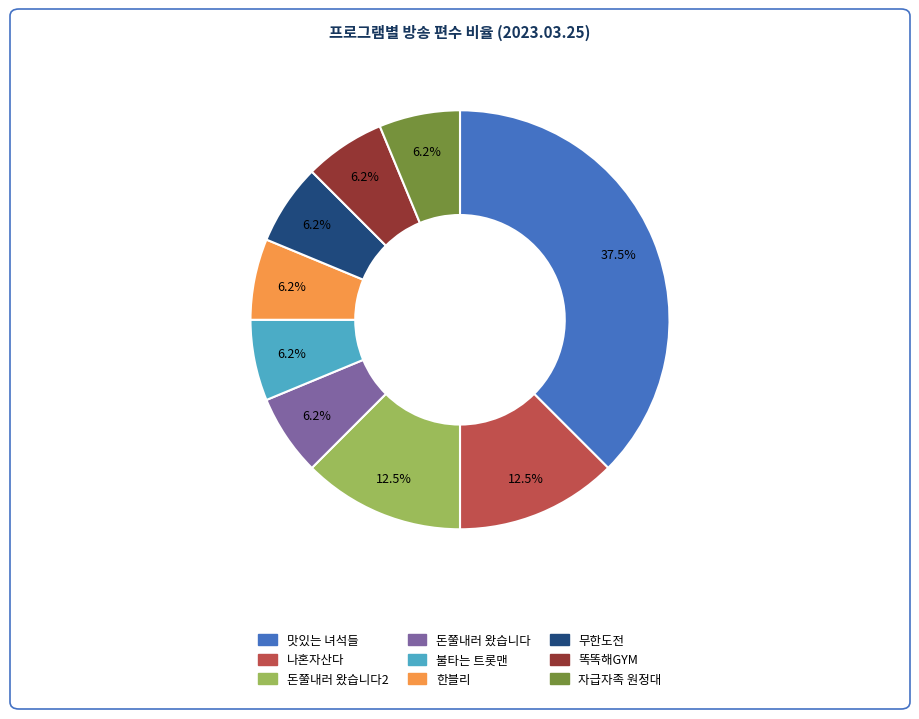

Is there any slice that represents more than half of the pie?

No